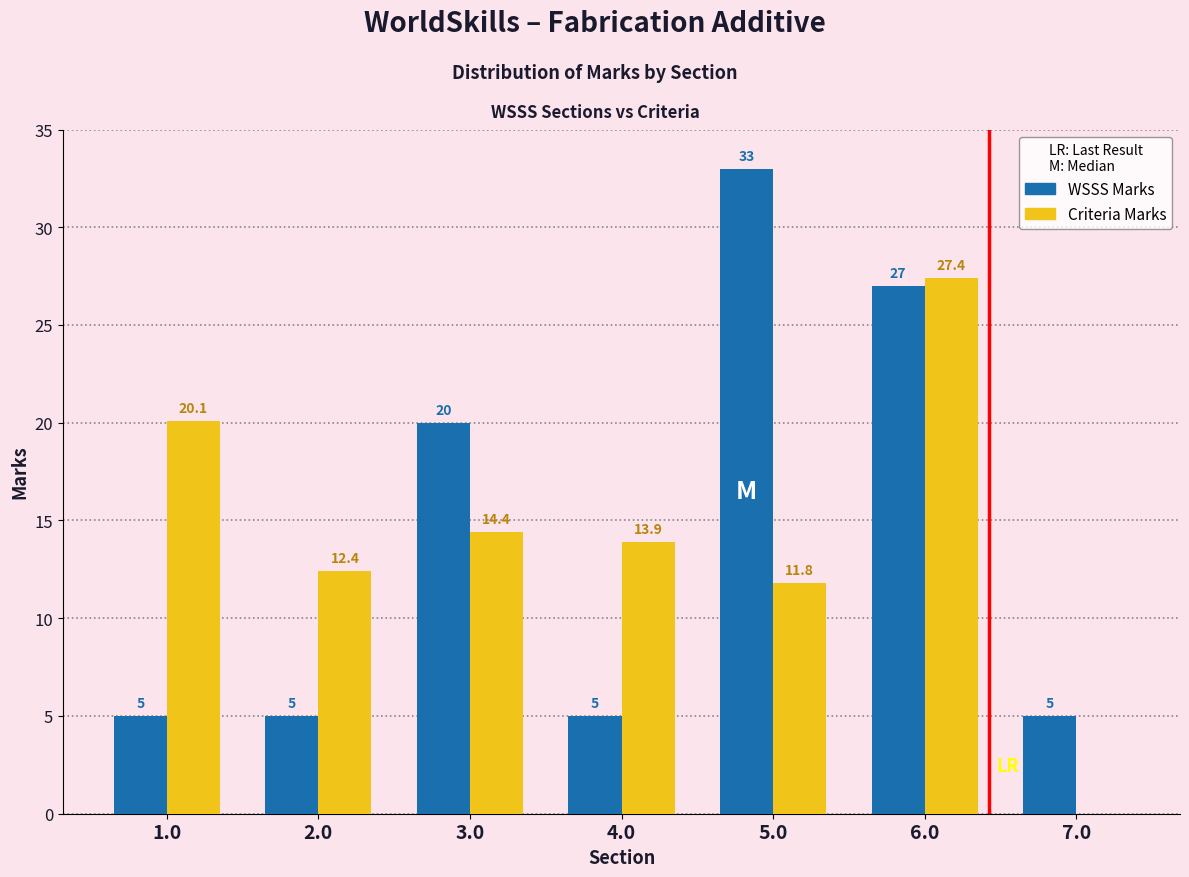

Reading left to right, transcribe all the data shown in this chart.

WSSS Marks: 1.0=5.0	2.0=5.0	3.0=20.0	4.0=5.0	5.0=33.0	6.0=27.0	7.0=5.0
Criteria Marks: 1.0=20.1	2.0=12.4	3.0=14.4	4.0=13.9	5.0=11.8	6.0=27.4	7.0=0.0